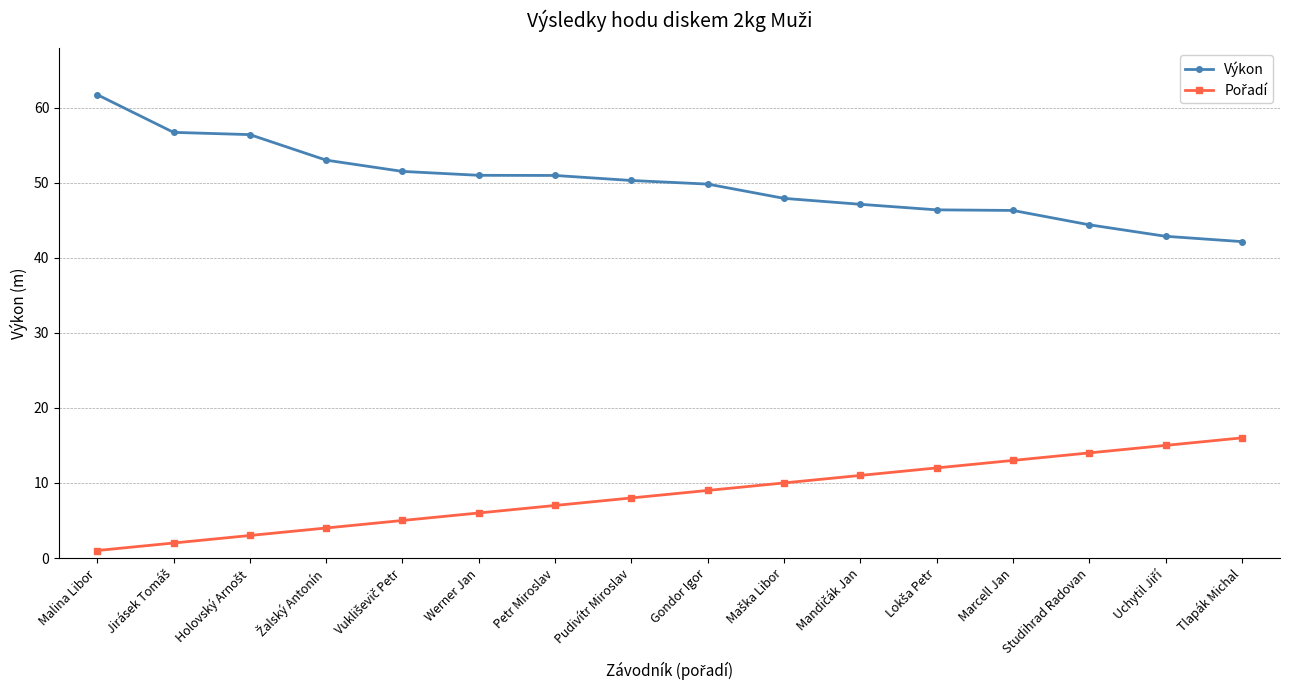

What is the approximate value of Výkon at Petr Miroslav?

51.0